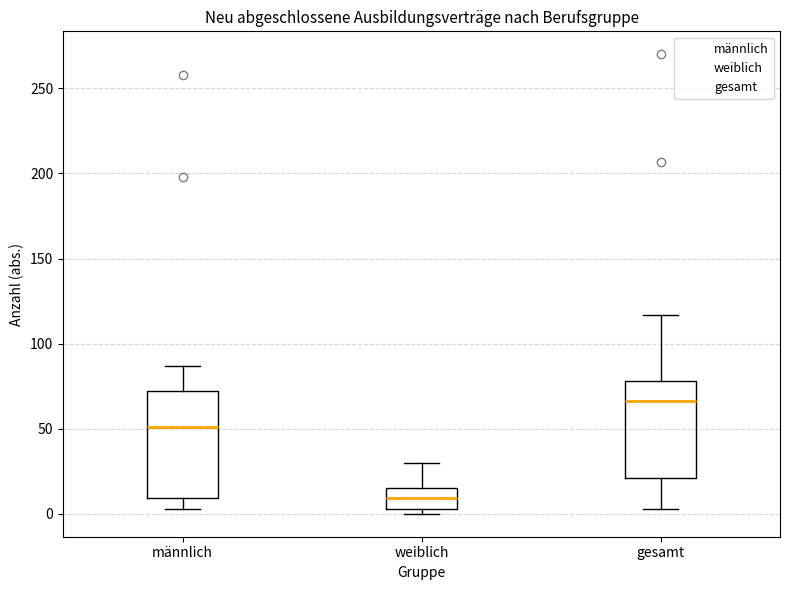

Where does the upper whisker of the box for weiblich end on the y-axis? The values are not printed on the chart, so give them approximately, as read against the axis.

30